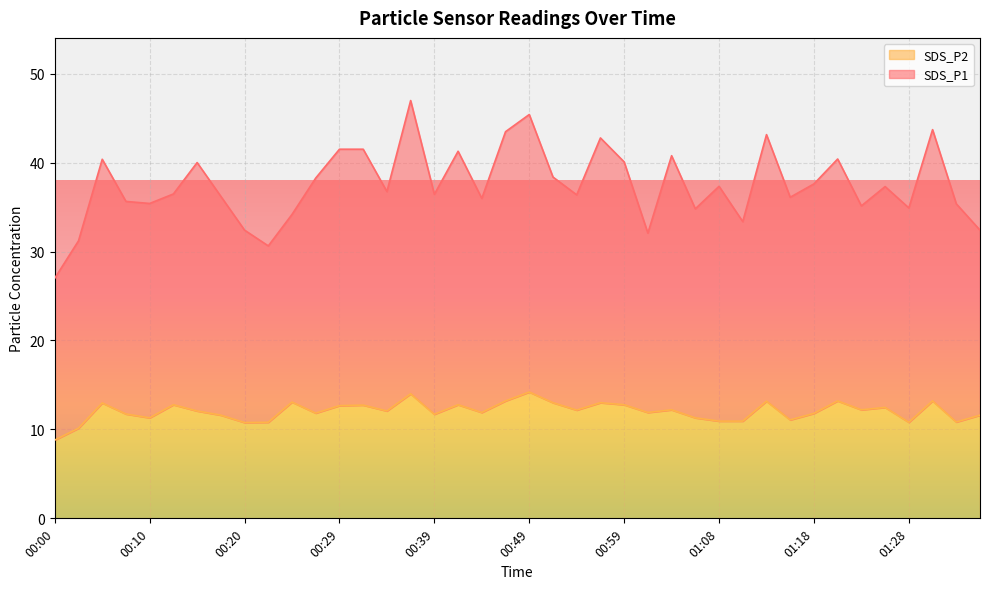

Where is the first local minimum for SDS_P2?

00:10